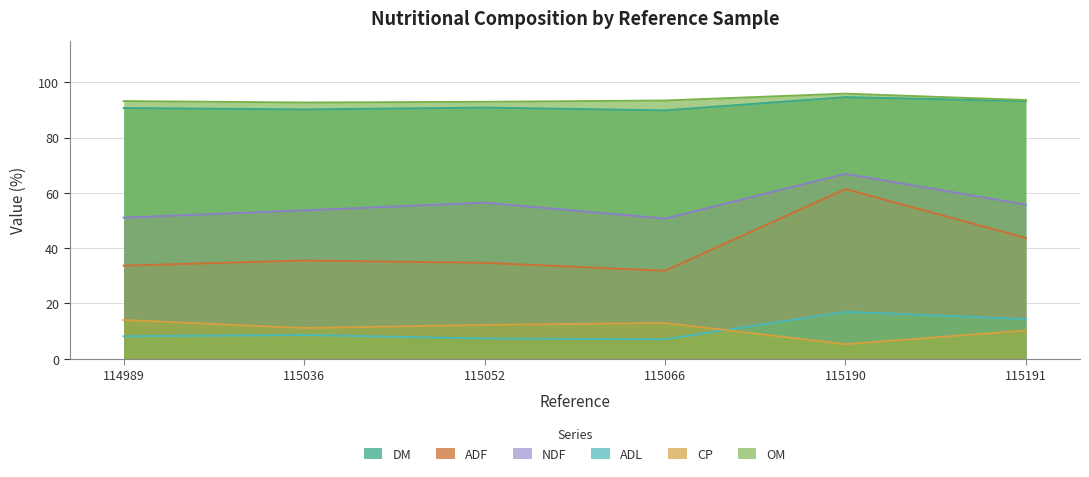

True or false: ADL and OM cross at least once.

False